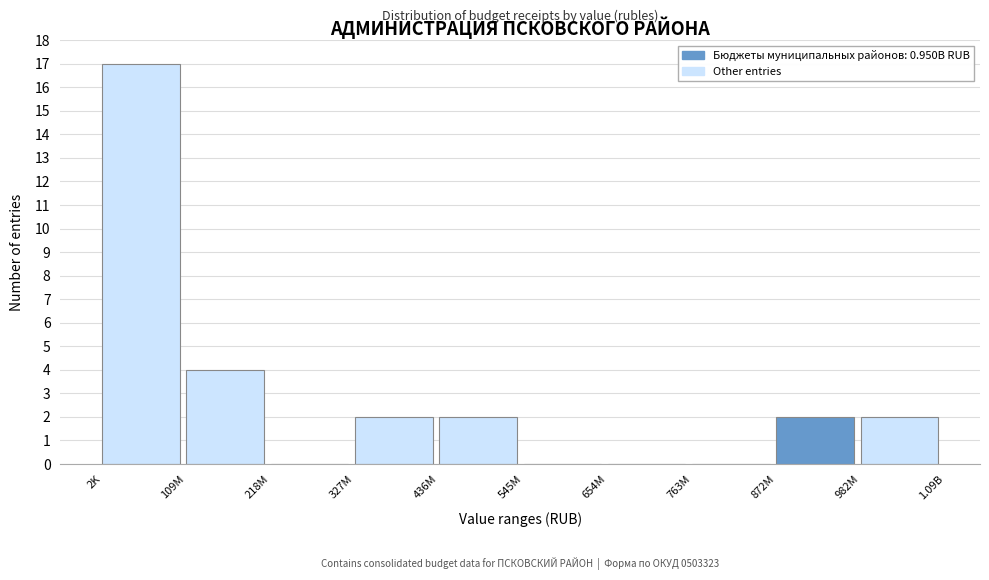

Reading left to right, transcribe all the data shown in this chart.

2K=17	109M=4	218M=0	327M=2	436M=2	545M=0	654M=0	763M=0	872M=2	982M=2